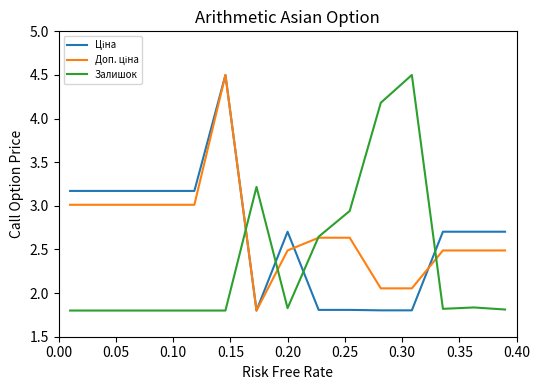

Does the chart display data point markers on the line(s)?

No